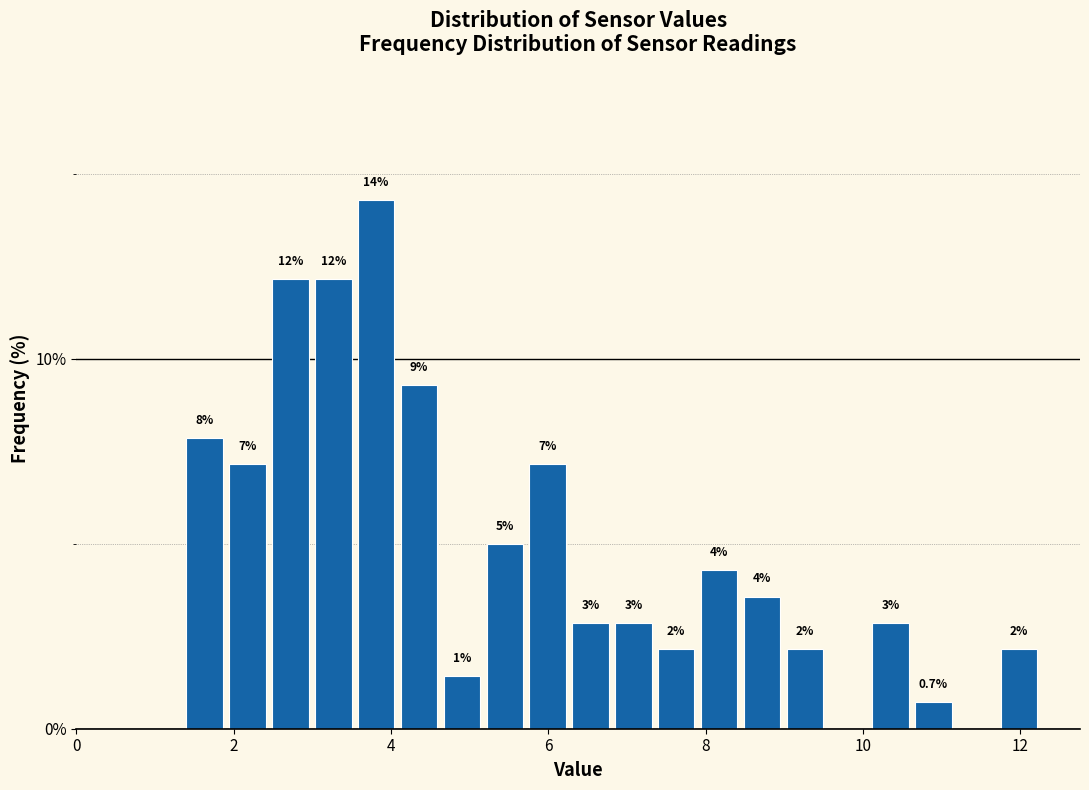

Read against the x-axis, roughly where is the centre of the tallest bar?

3.8